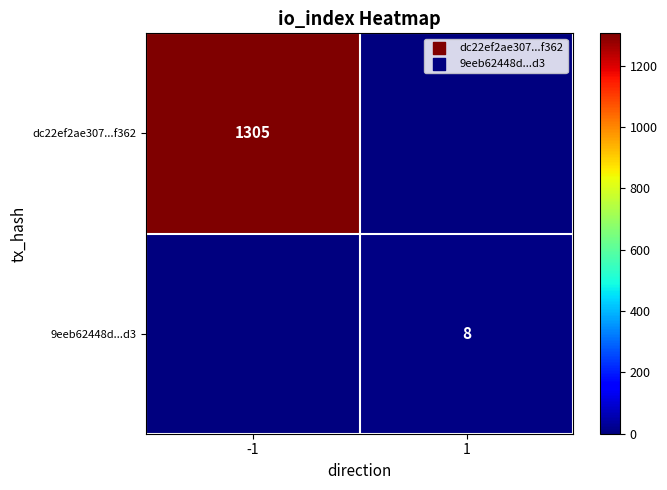

The 9eeb62448d...d3 series shows 8 at 1. True or false?

True